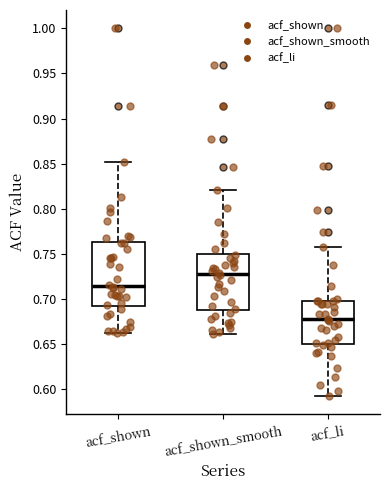

Reading left to right, read every box against the y-axis: the position of its median line, the range the box covers, and the ends of its whiskers. The values are not printed on the chart, so give them approximately, as read against the axis.

acf_shown: median 0.715, box 0.695 to 0.765, whiskers 0.660 to 0.850
acf_shown_smooth: median 0.730, box 0.690 to 0.750, whiskers 0.660 to 0.820
acf_li: median 0.680, box 0.650 to 0.700, whiskers 0.595 to 0.760